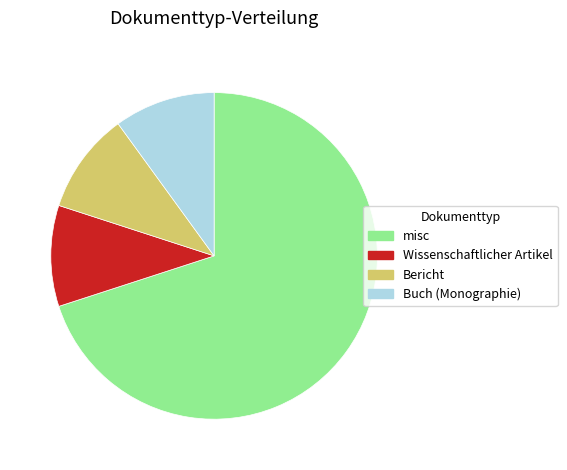

Between Bericht and misc, which is larger?

misc